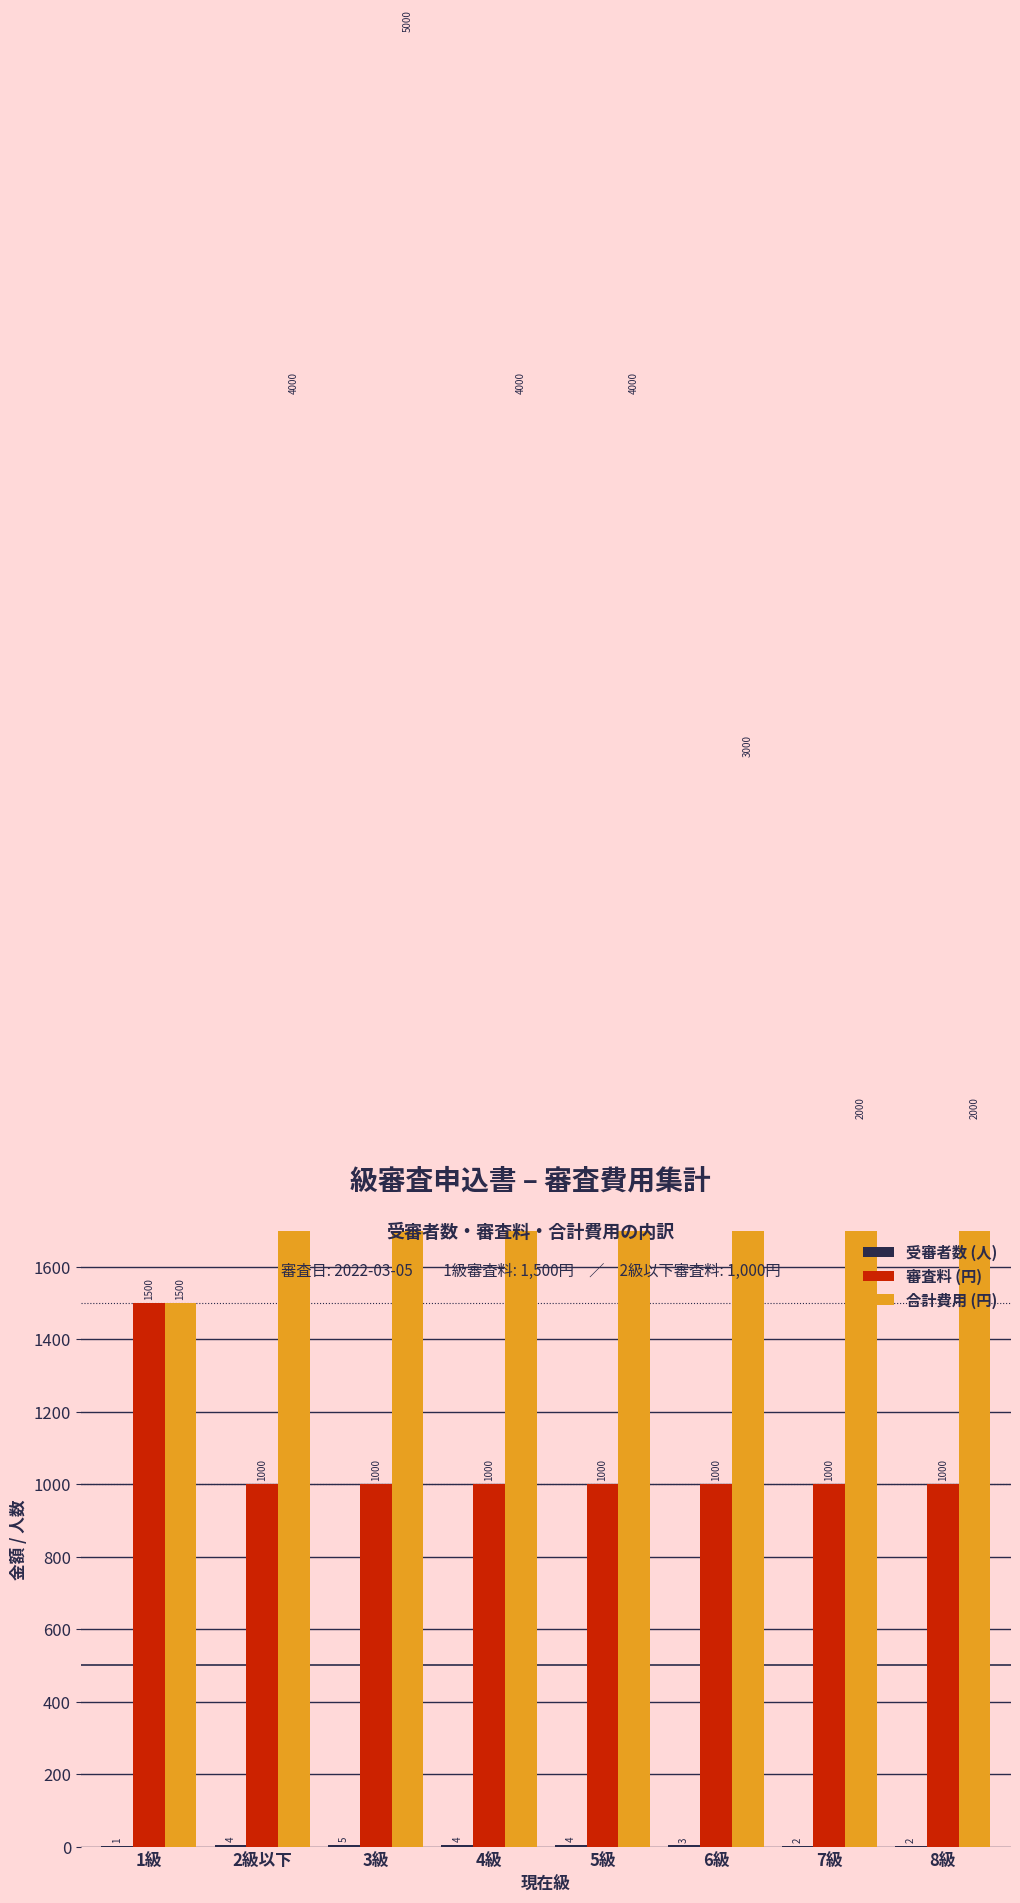

What is the approximate value of 審査料 (円) at 7級, to the nearest 50?

1000